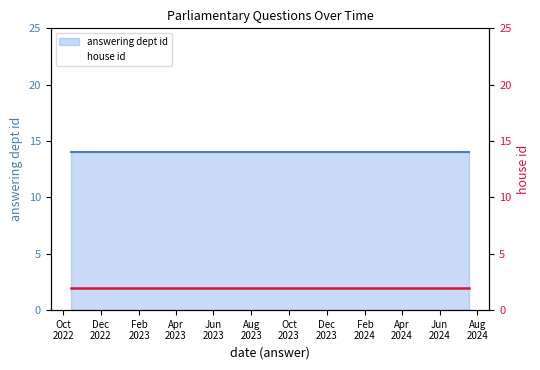

True or false: answering dept id line has more than 0 points higher than both neighbors.

False